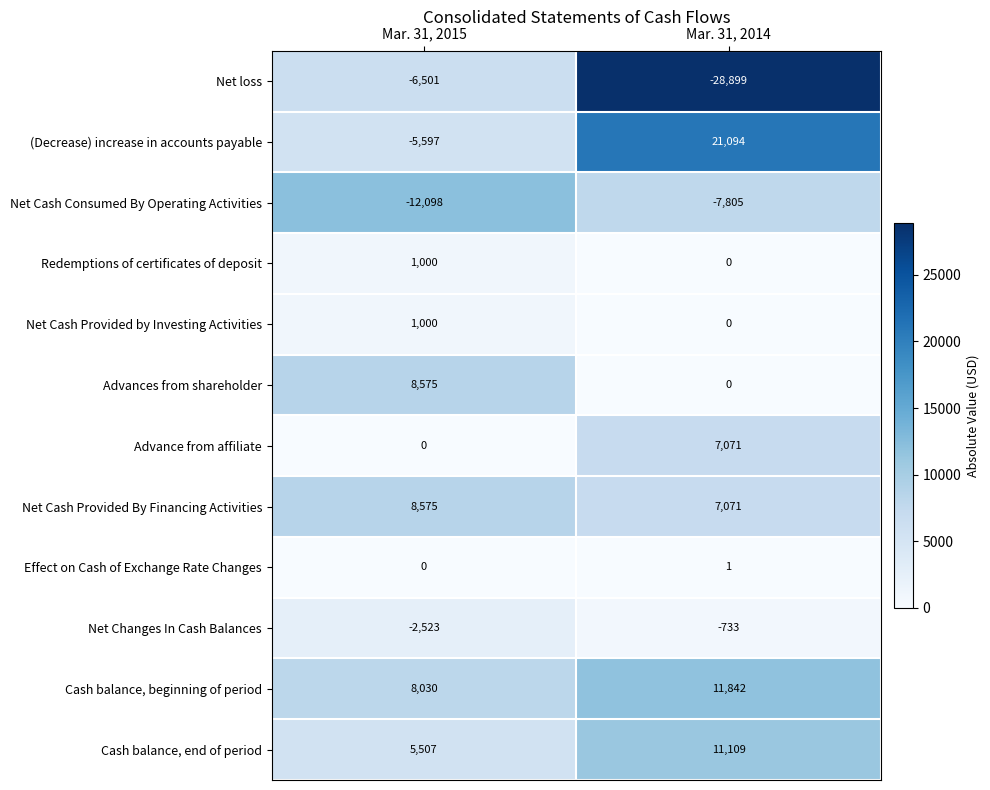

The value of Advances from shareholder at Mar. 31, 2015 is 8575. True or false?

True